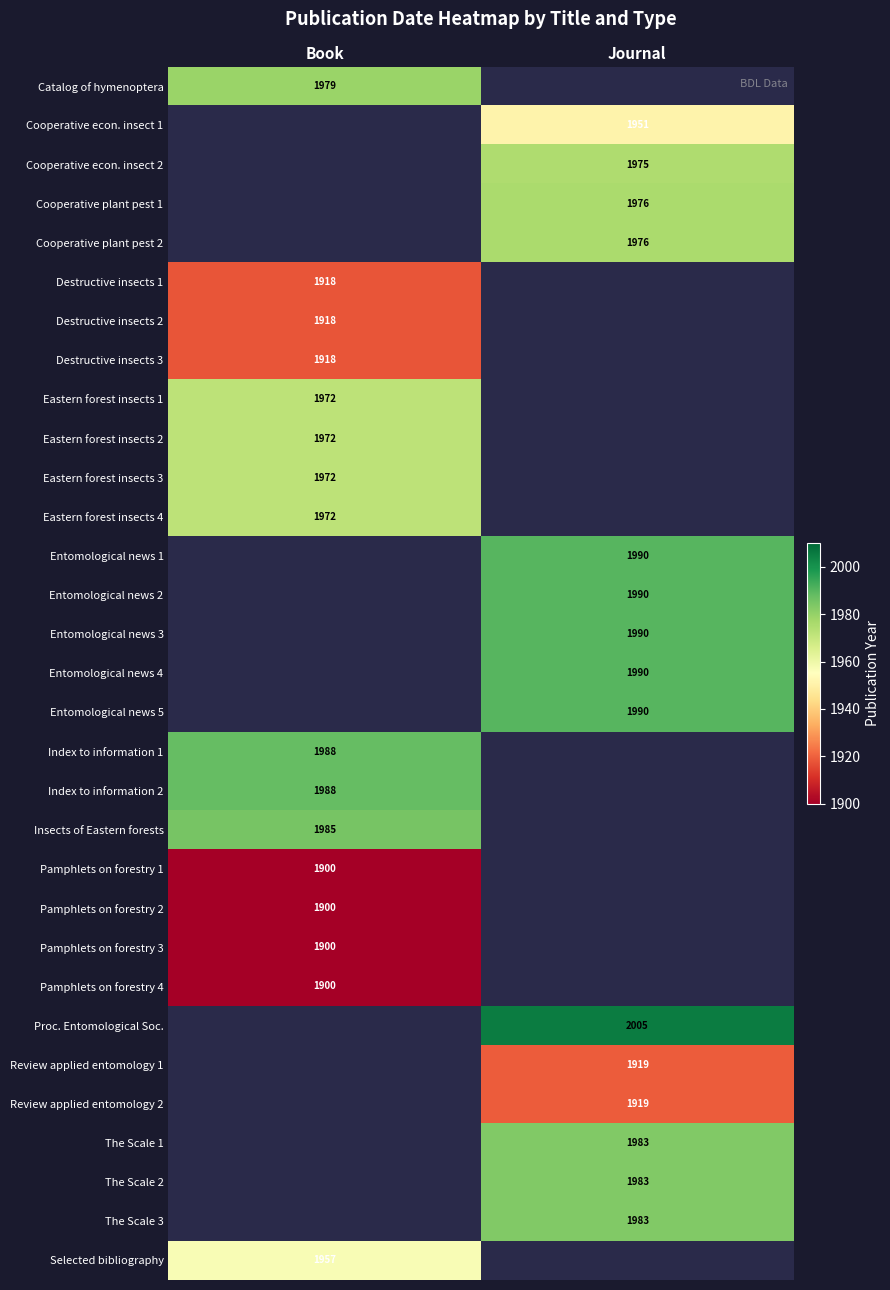

The value of Selected bibliography at Book is 1957. True or false?

True